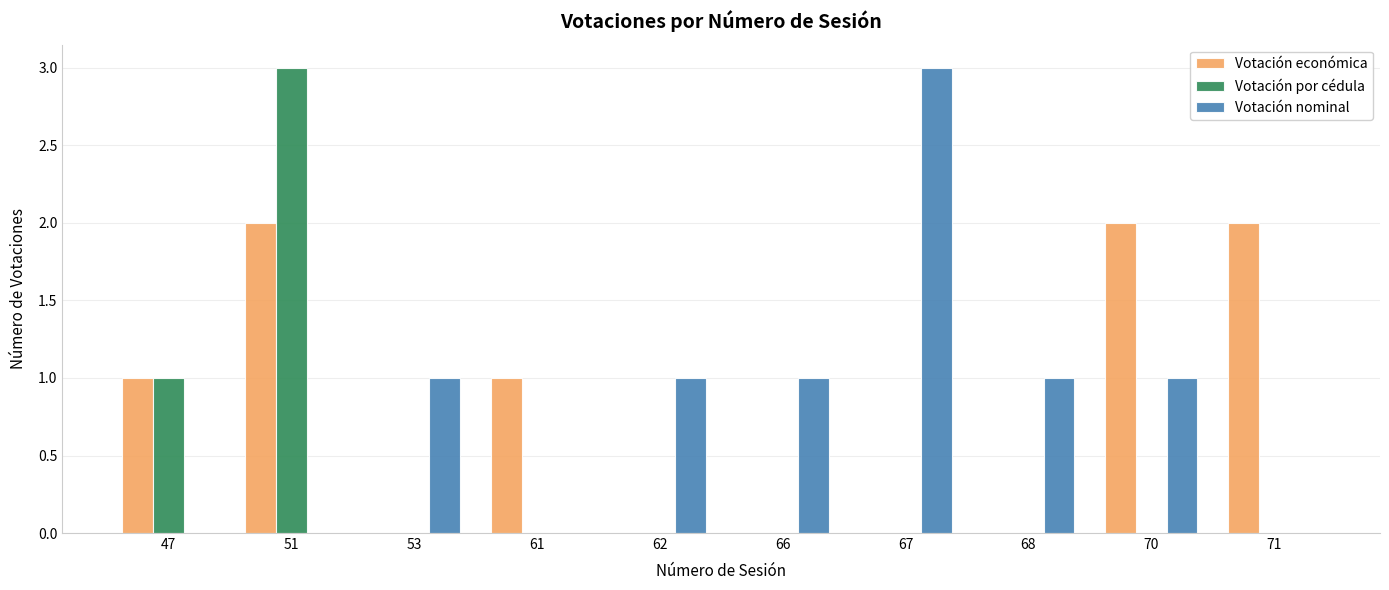

How many distinct data groups are displayed?

3